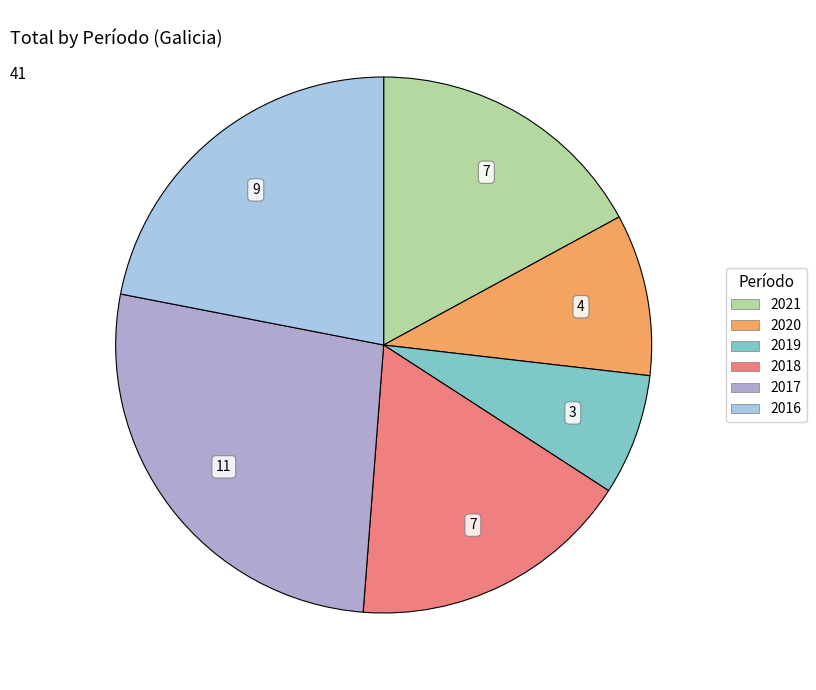

What is the ratio of the value at 2016 to the value at 2017?

0.8